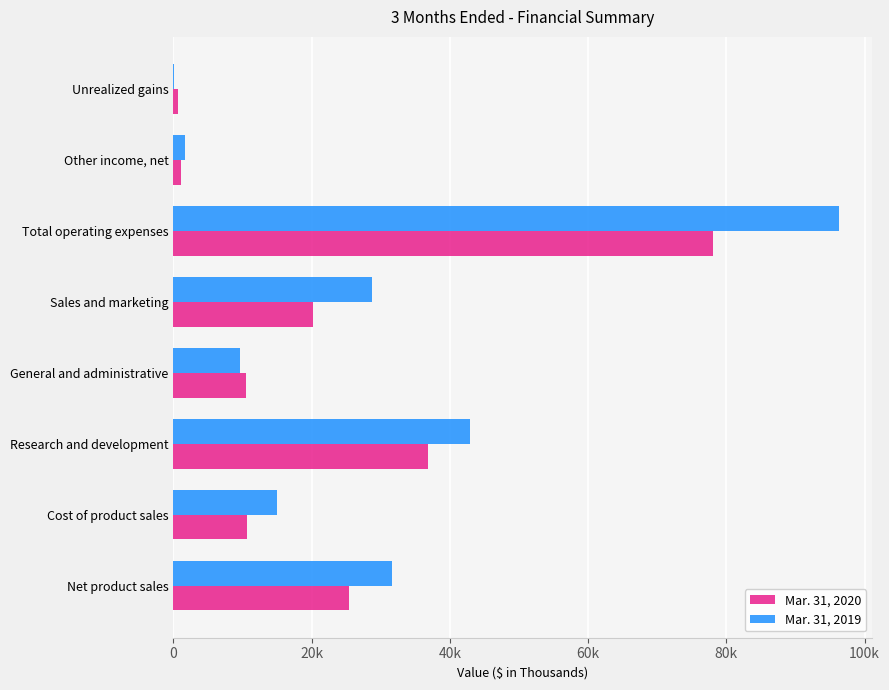

What are all the series names shown in the legend?

Mar. 31, 2020, Mar. 31, 2019